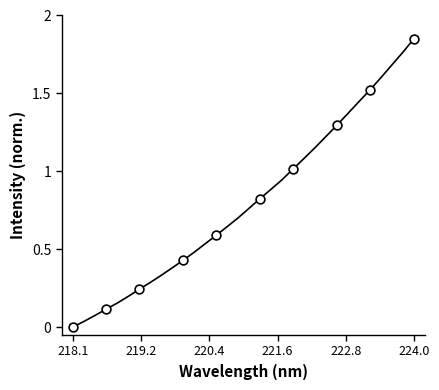

How many lines are shown in the chart?

1